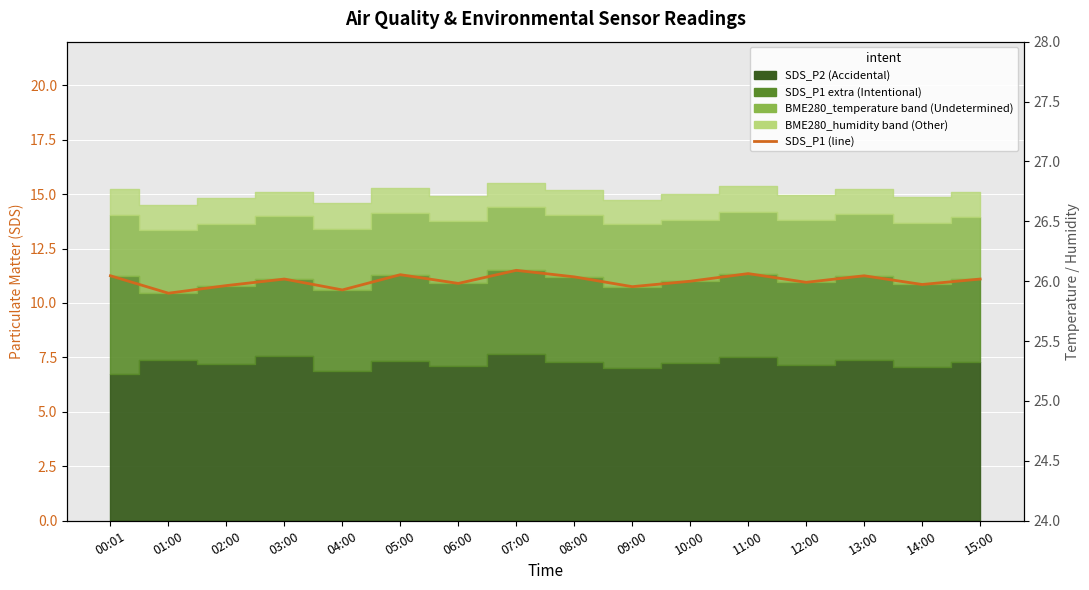

What is the ratio of the value at 08:00 to the value at 09:00?

1.0